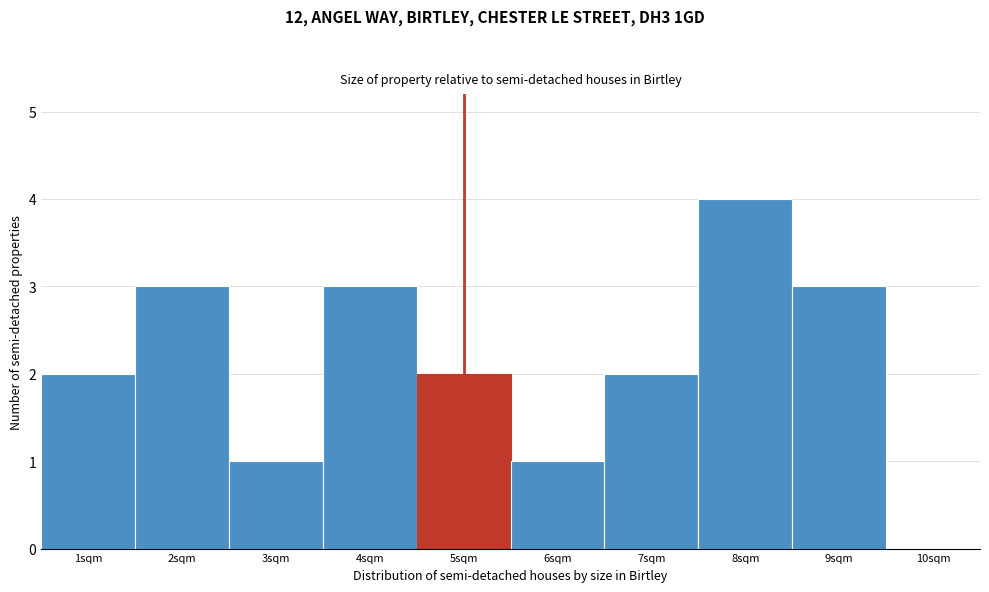

Reading left to right, transcribe this chart: for each bar, give the range it covers on the x-axis and its height. The values are not printed on the chart, so give them approximately, as read against the axis.

0.5 to 1.5: 2
1.5 to 2.5: 3
2.5 to 3.5: 1
3.5 to 4.5: 3
4.5 to 5.5: 2
5.5 to 6.5: 1
6.5 to 7.5: 2
7.5 to 8.5: 4
8.5 to 9.5: 3
9.5 to 10.5: 0